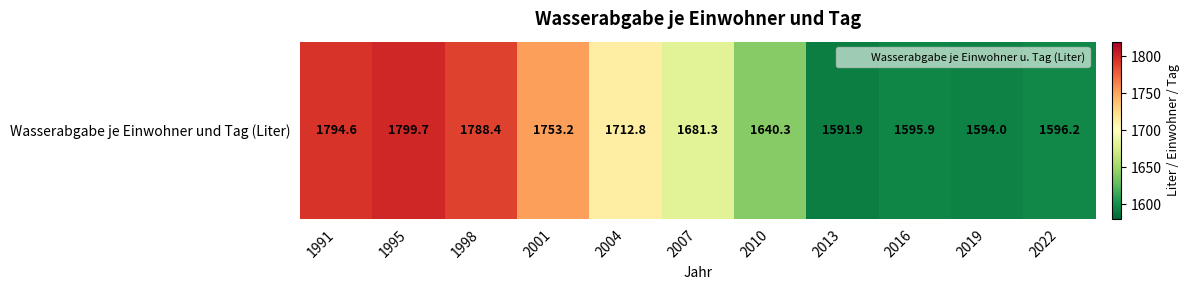

What is the ratio of the value at 1998 to the value at 2010?

1.1